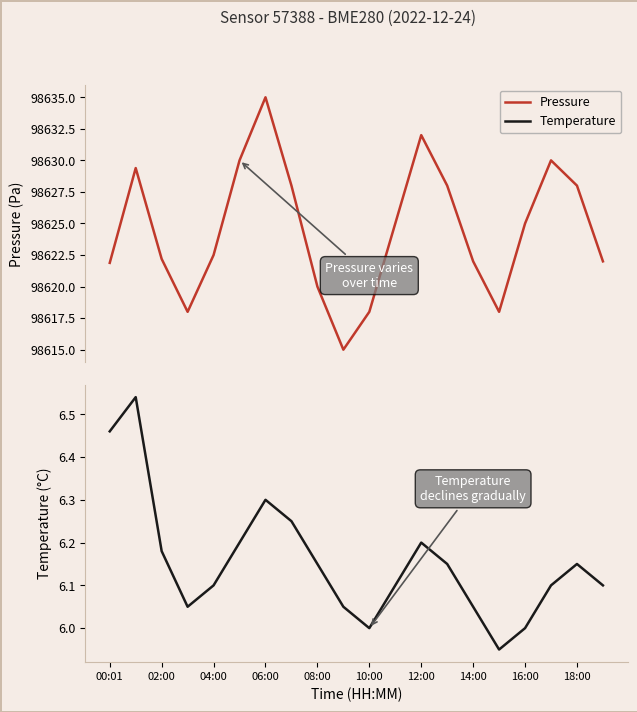

Reading right to left, what are all the values shown in this chart?

pressure: 98622.0	98628.0	98630.0	98625.0	98618.0	98622.0	98628.0	98632.0	98625.0	98618.0	98615.0	98620.0	98628.0	98635.0	98630.0	98622.5	98618.0	98622.2	98629.4	98621.9
temperature: 6.1	6.2	6.1	6.0	6.0	6.0	6.2	6.2	6.1	6.0	6.0	6.2	6.2	6.3	6.2	6.1	6.0	6.2	6.5	6.5